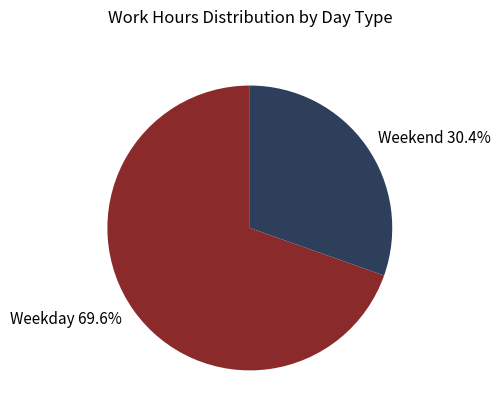

Is Weekend 30.4% the majority of the pie?

No